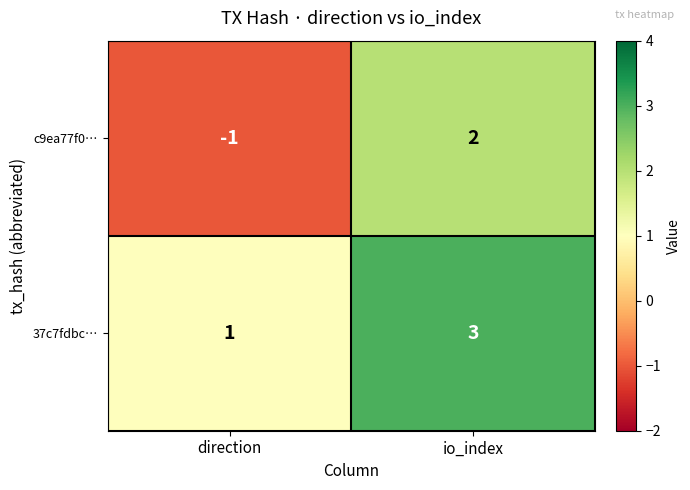

At which label does 37c7fdbc… reach its peak?

io_index